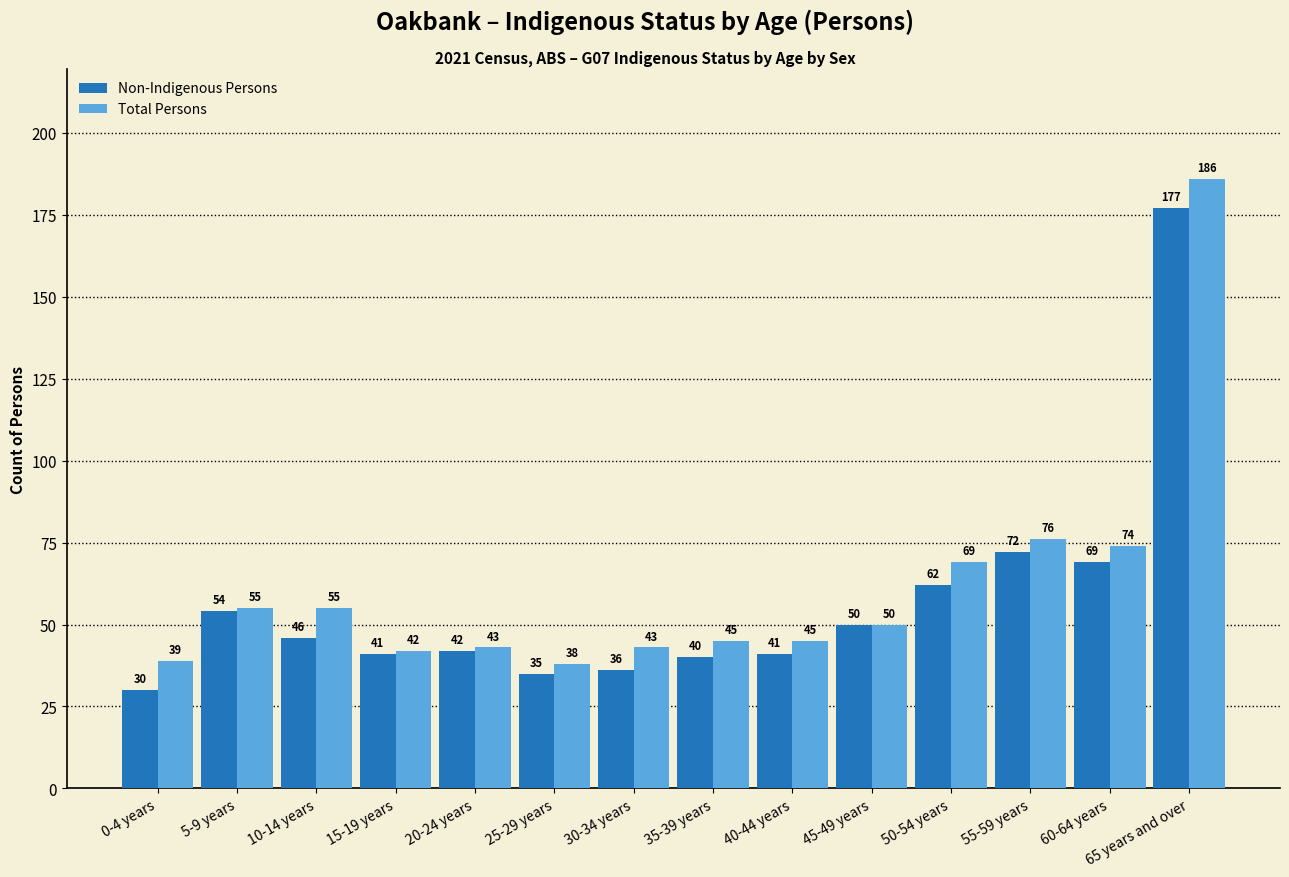

At which category does the chart reach its peak across all series?

65 years and over